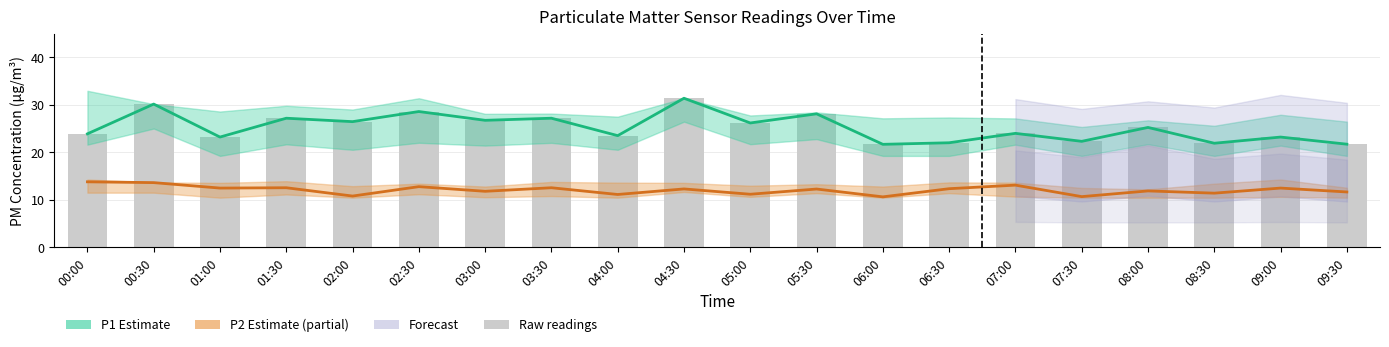

List the labels in order of P2 Estimate (partial) value, largest first.

00:00, 00:30, 07:00, 02:30, 01:30, 03:30, 01:00, 09:00, 06:30, 04:30, 05:30, 08:00, 03:00, 09:30, 08:30, 05:00, 04:00, 02:00, 07:30, 06:00